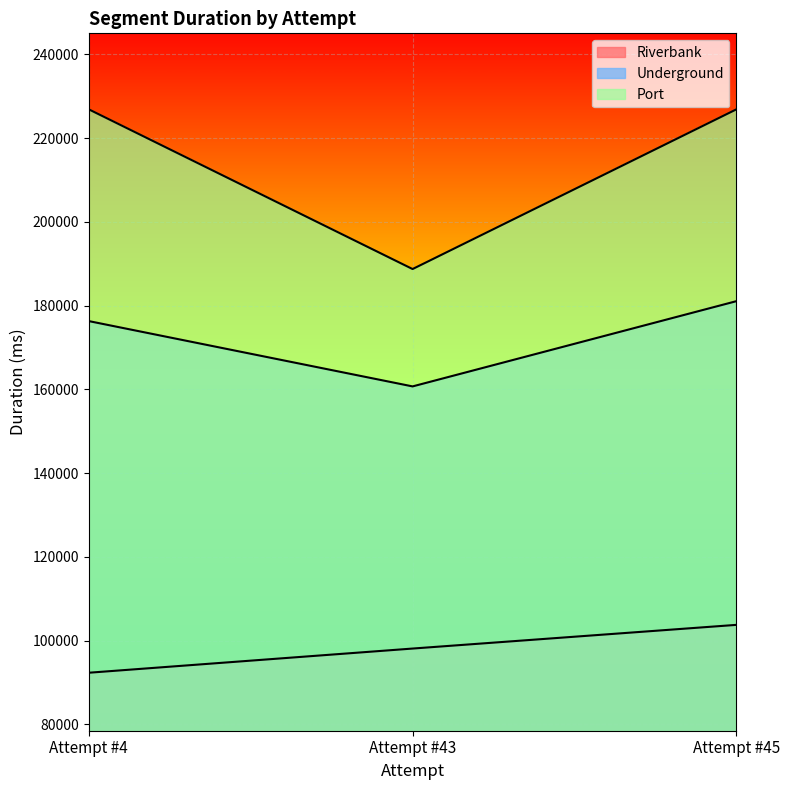

What is the value of the Underground point at the 2nd from the left?

160683